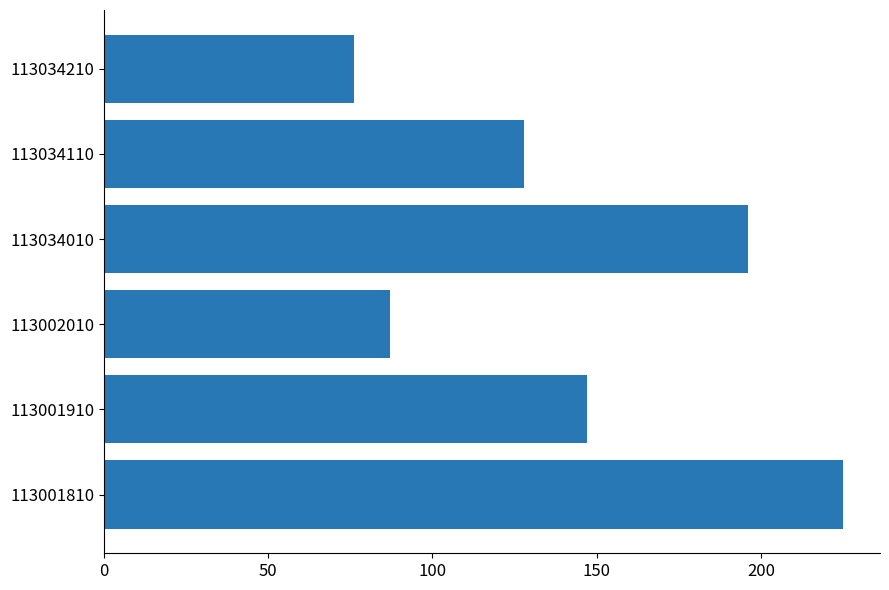

How many data points are less than 147?

3